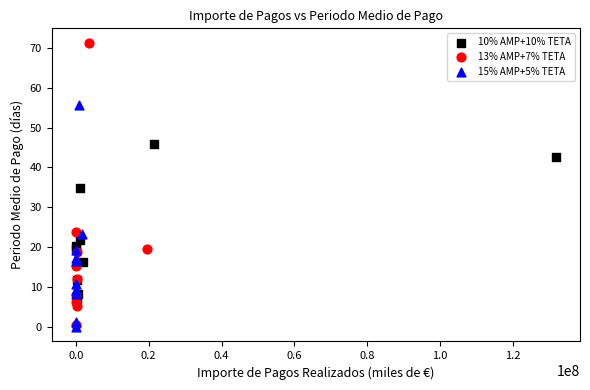

Which series contains the highest Y value?

13% AMP+7% TETA